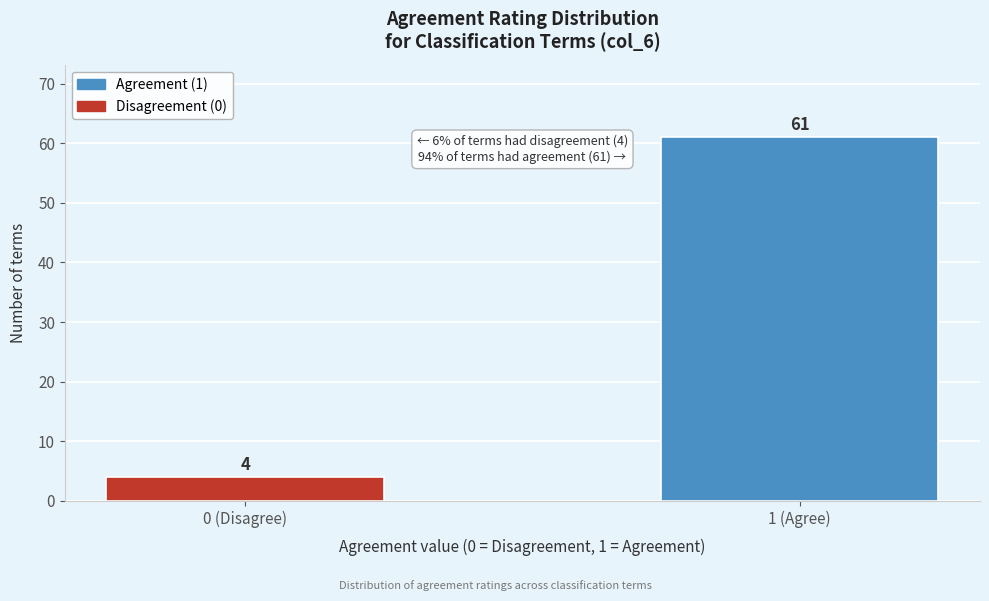

Reading right to left, list all the values displayed in this chart.

1 (Agree)=61	0 (Disagree)=4